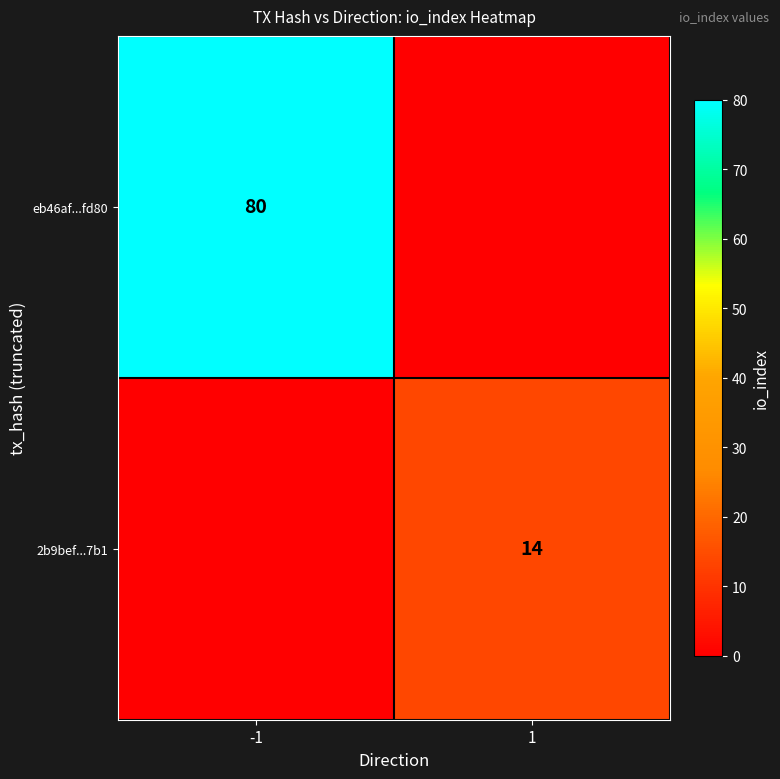

The eb46af...fd80 series shows 120 at -1. True or false?

False